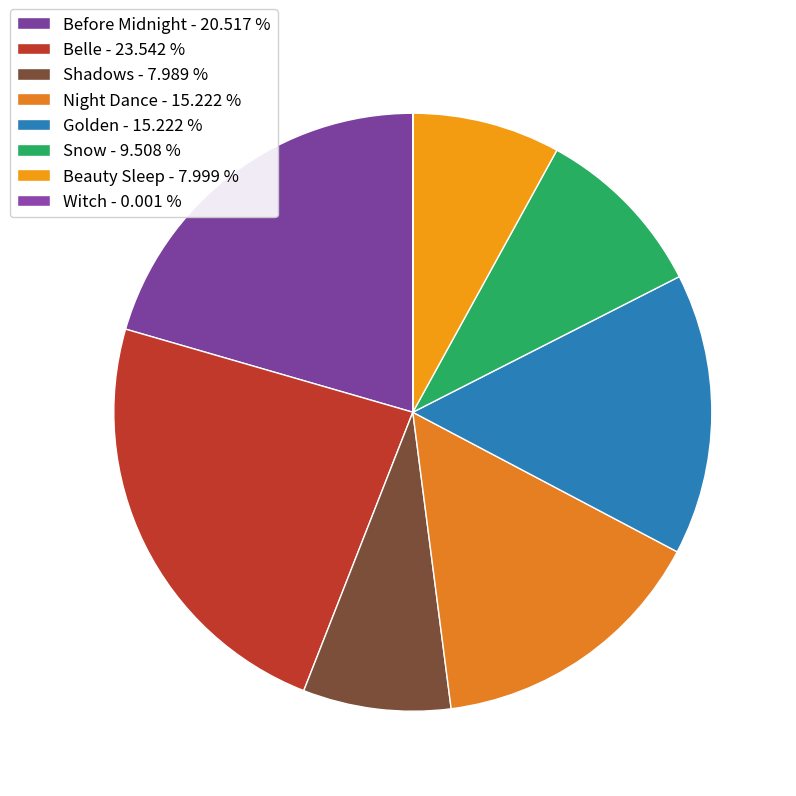

What percentage do Golden and Night Dance together represent?

30.4%